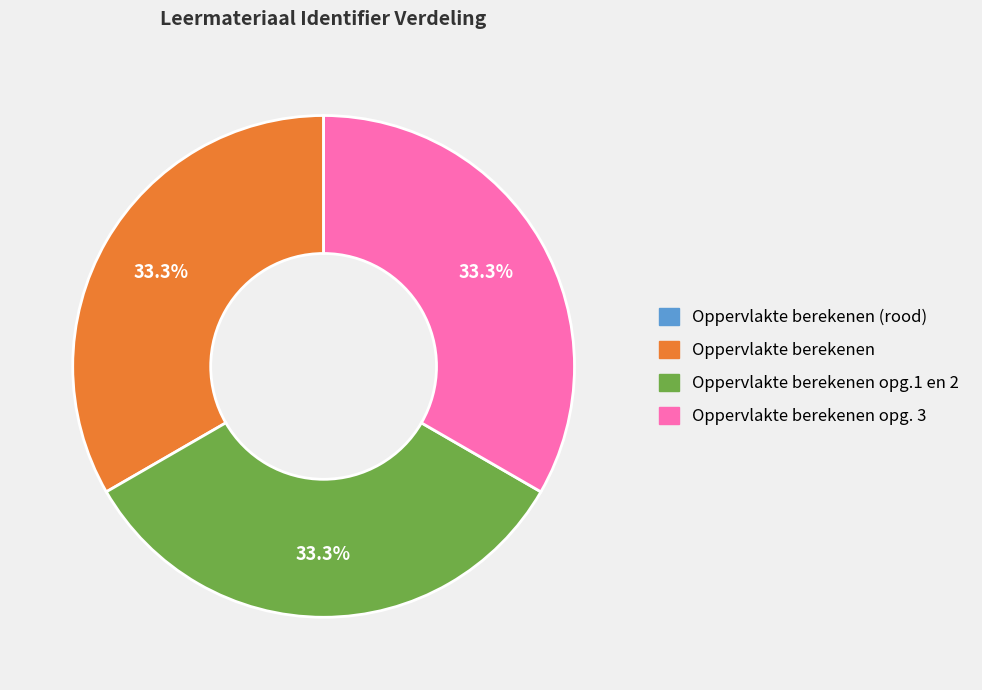

Is there a majority slice in this chart?

No